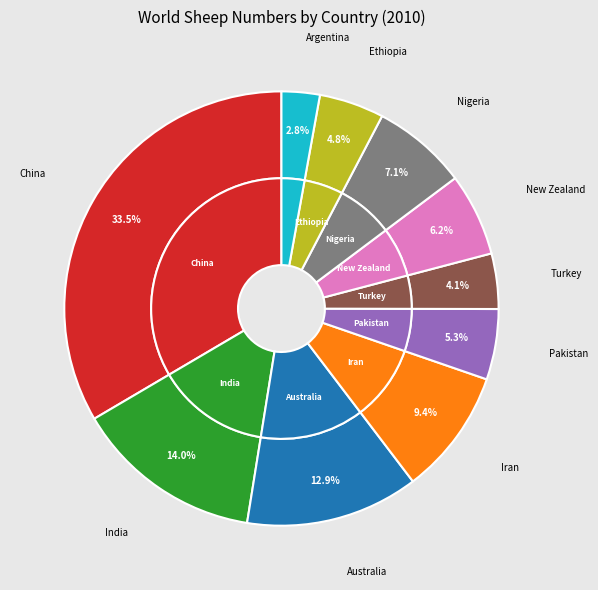

To the nearest percent, what portion does Iran represent?

9%